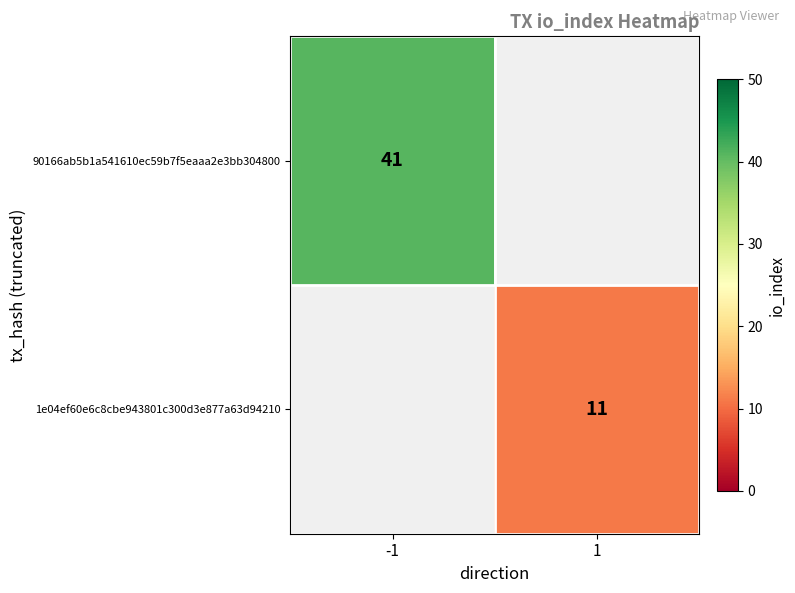

The value of 1e04ef60e6c8cbe943801c300d3e877a63d94210 at 1 is 15. True or false?

False